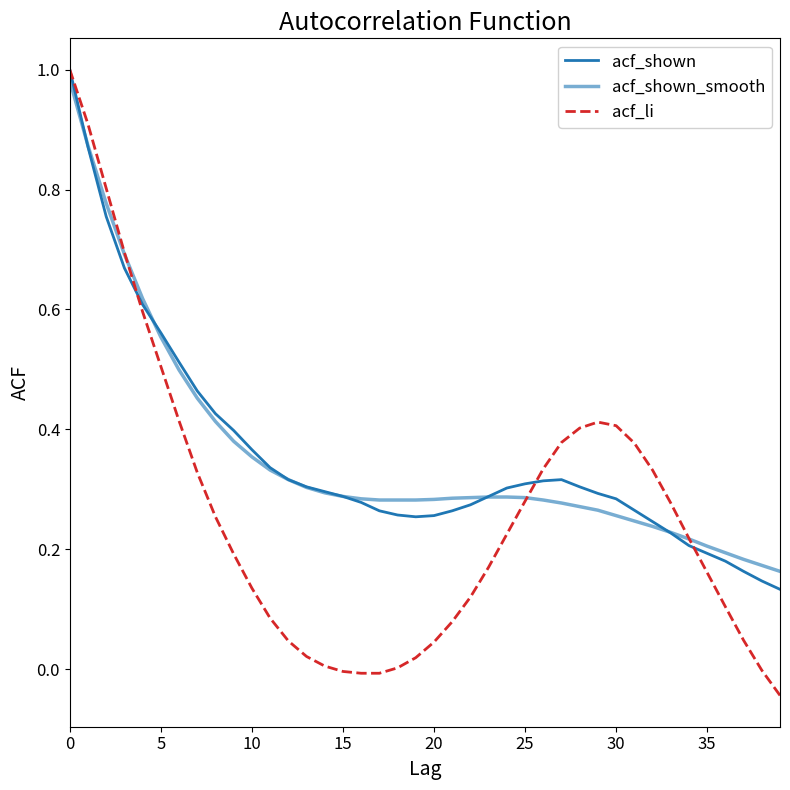

Does the chart display data point markers on the line(s)?

No